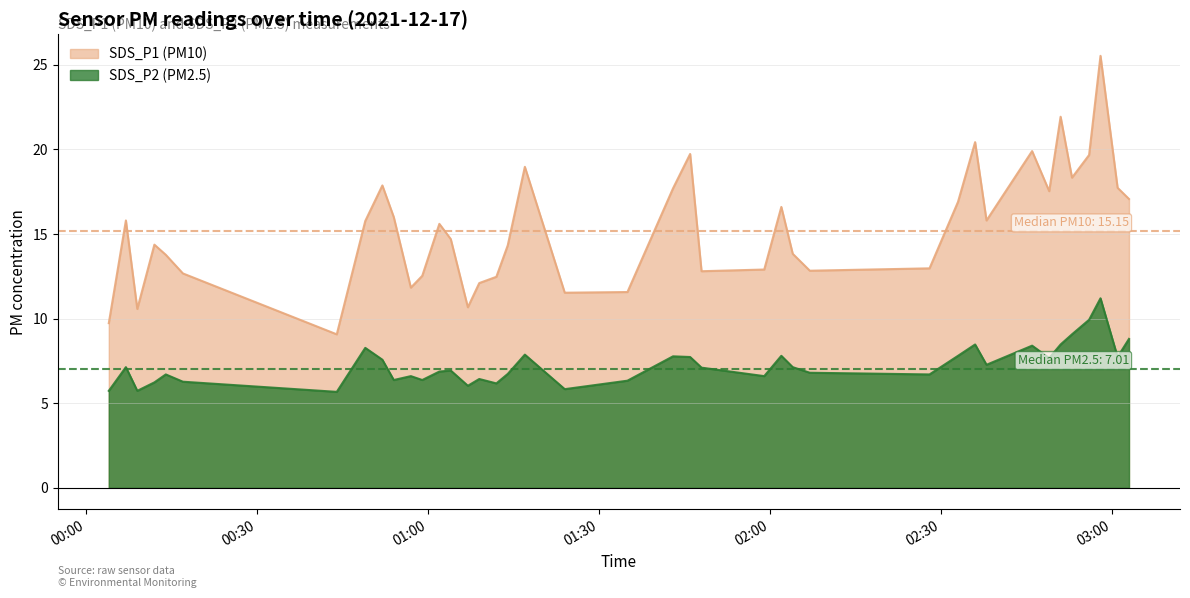

Which series has the largest total across all categories?

SDS_P1 (PM10)